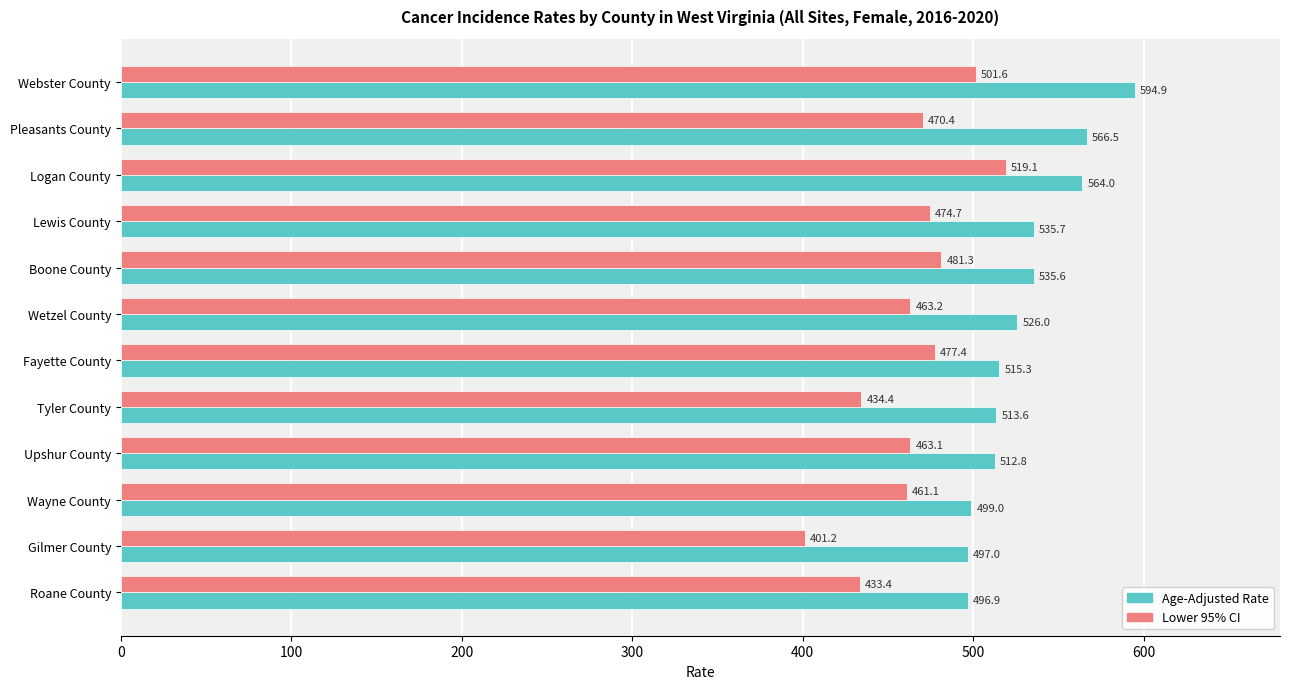

What is the difference between the maximum and second lowest values in the Lower 95% CI series?

85.7